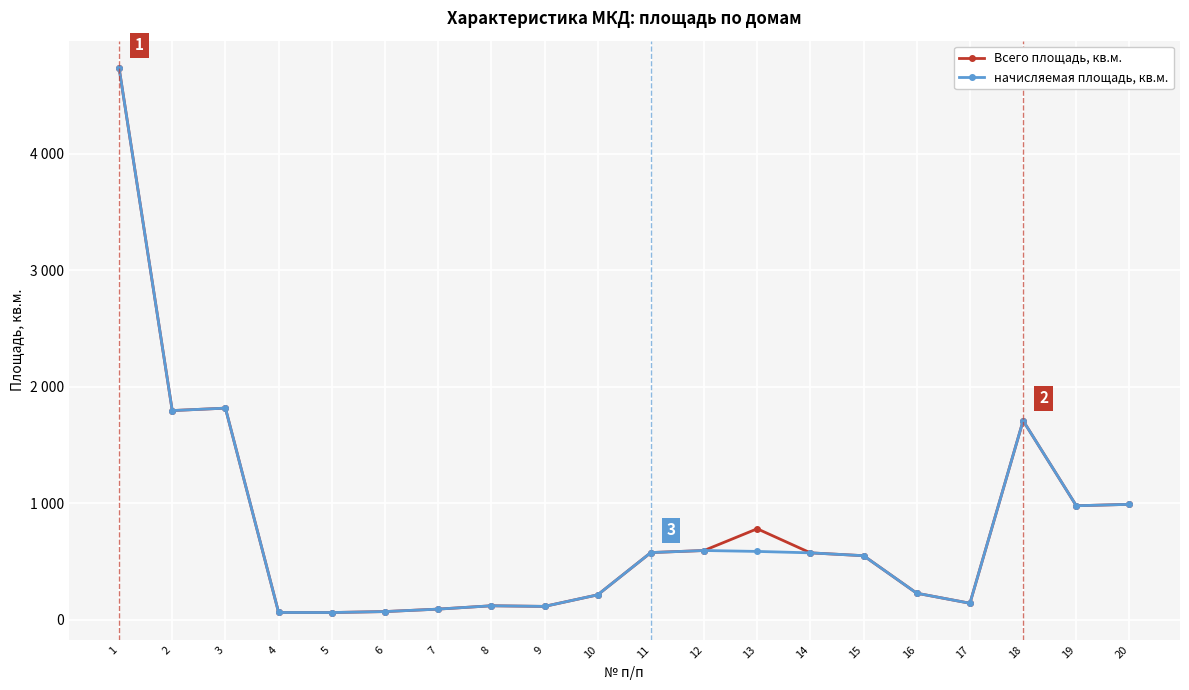

Is this an area chart (filled region under the line)?

No